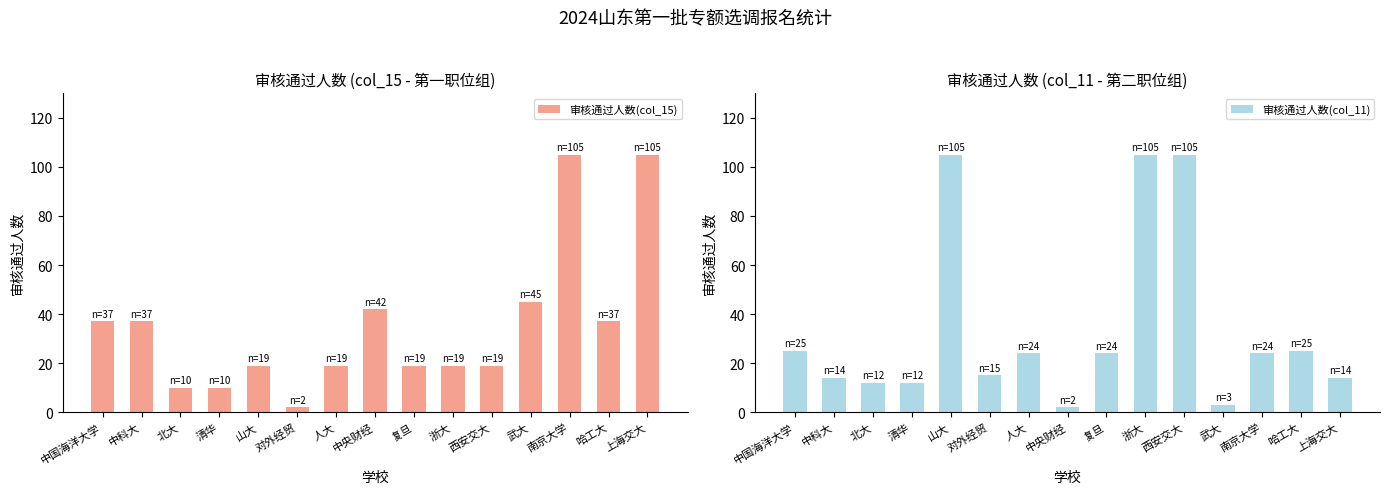

Where does the 审核通过人数(col_11) series first go above 24?

中国海洋大学